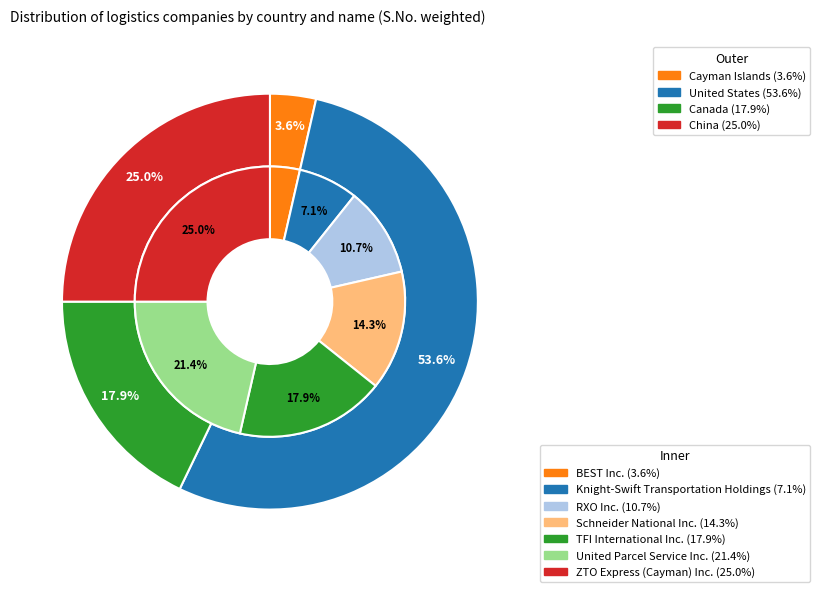

The TFI International Inc. slice represents 31% of the pie. True or false?

False